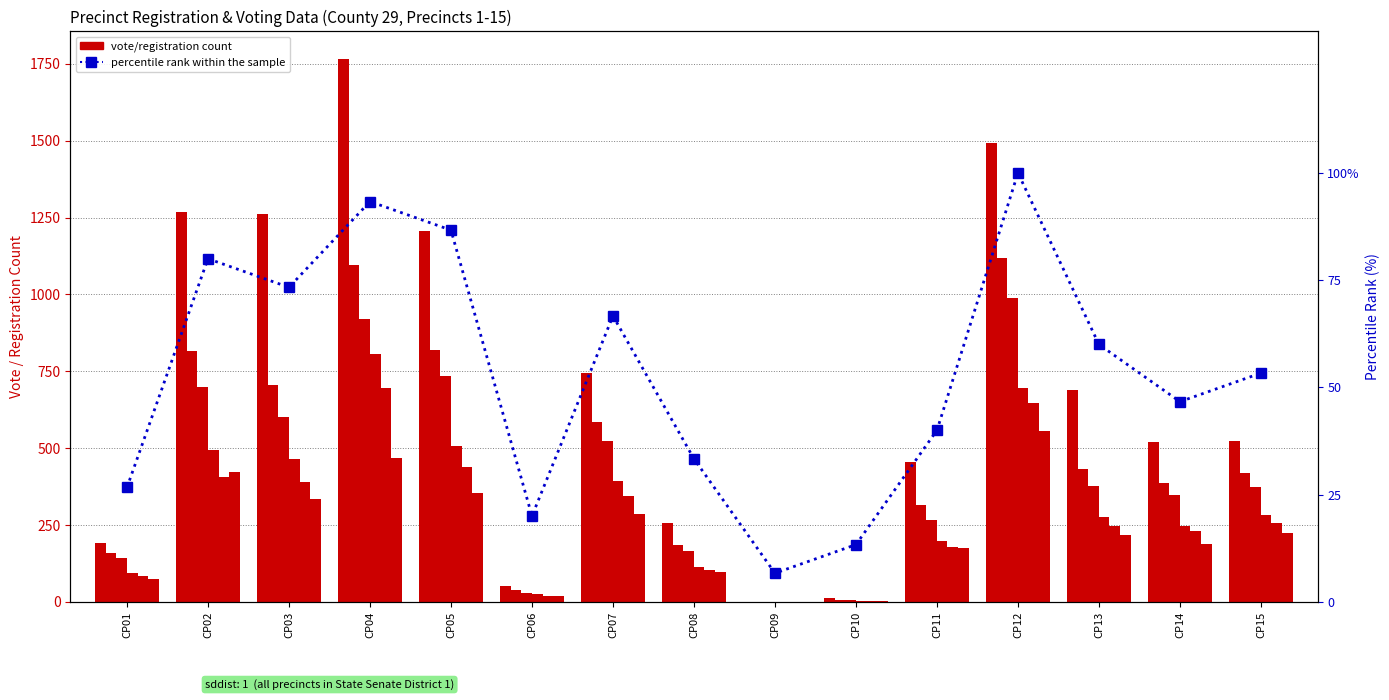

At which category does the chart reach its minimum across all series?

CP09